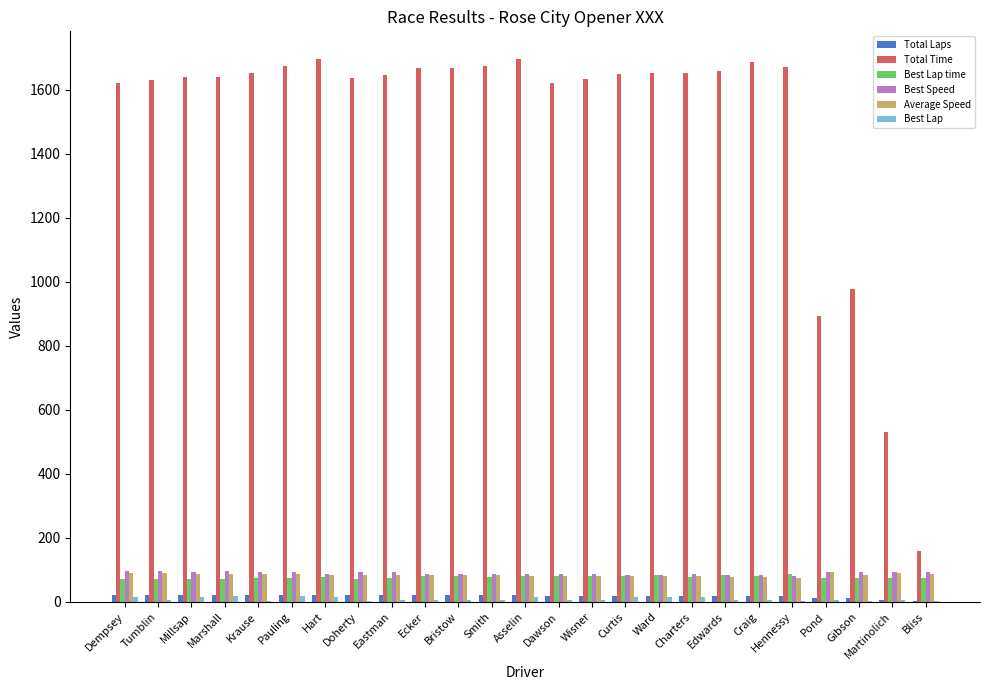

The value of Total Time at Smith is 895.1. True or false?

False